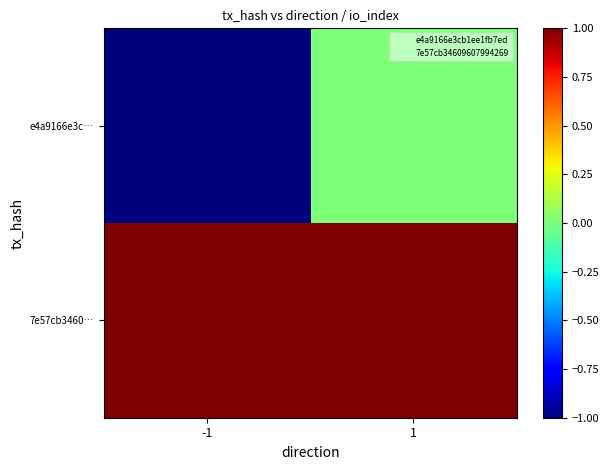

Which series has the largest range (max minus min)?

e4a9166e3c…